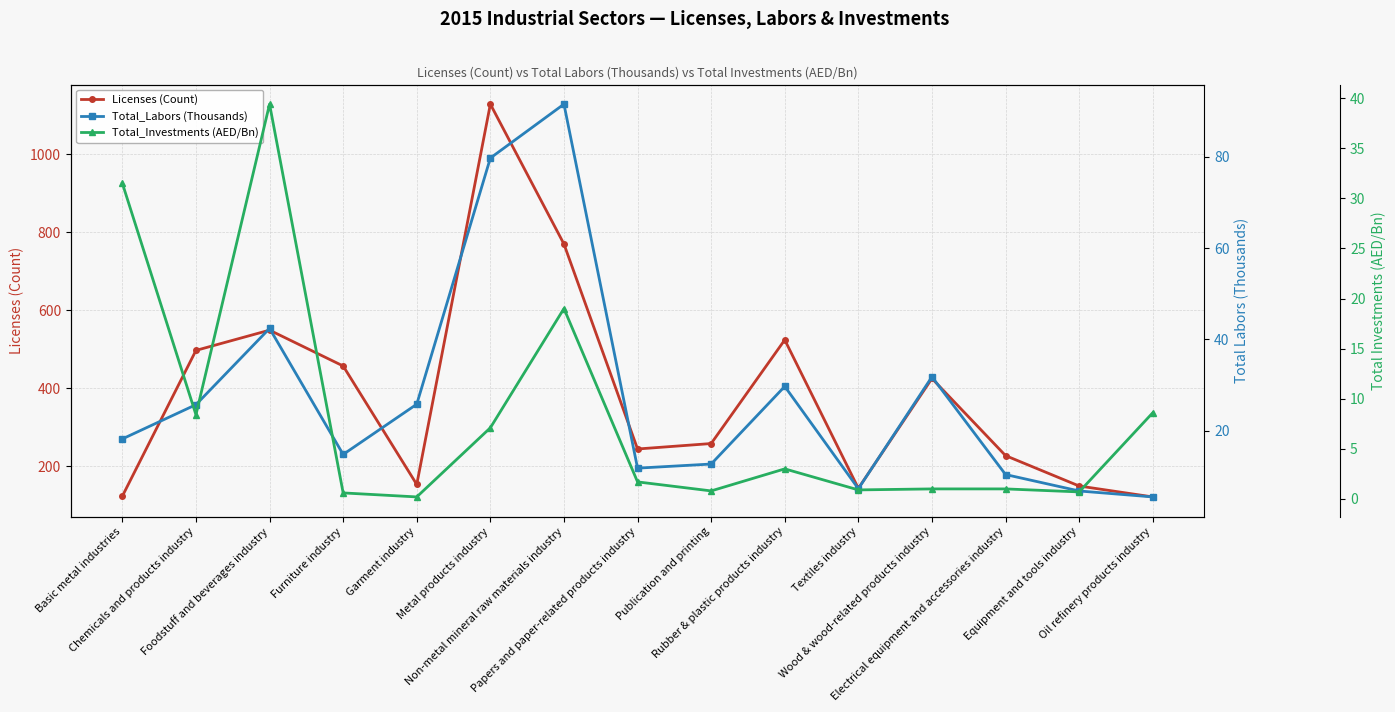

The Total_Investments (AED/Bn) series shows 0.4 at Electrical equipment and accessories industry. True or false?

False